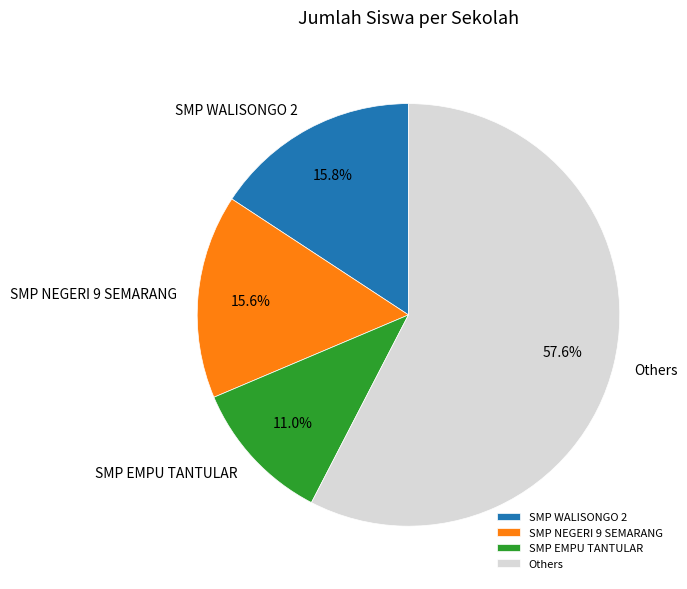

Which has a higher value, Others or SMP NEGERI 9 SEMARANG?

Others